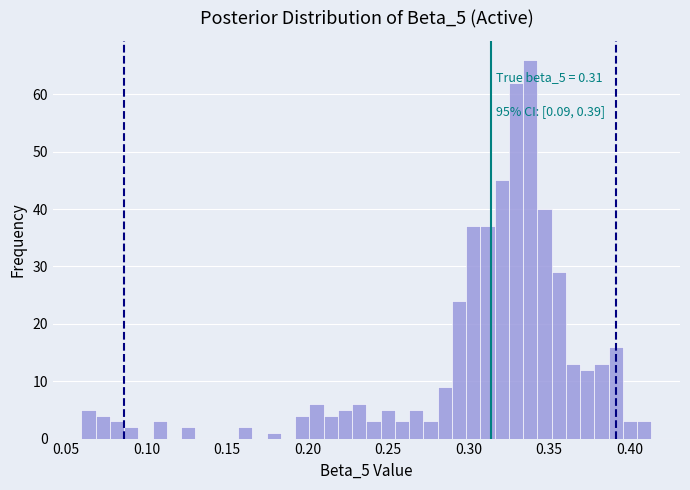

Read against the x-axis, roughly where is the centre of the tallest bar?

0.340